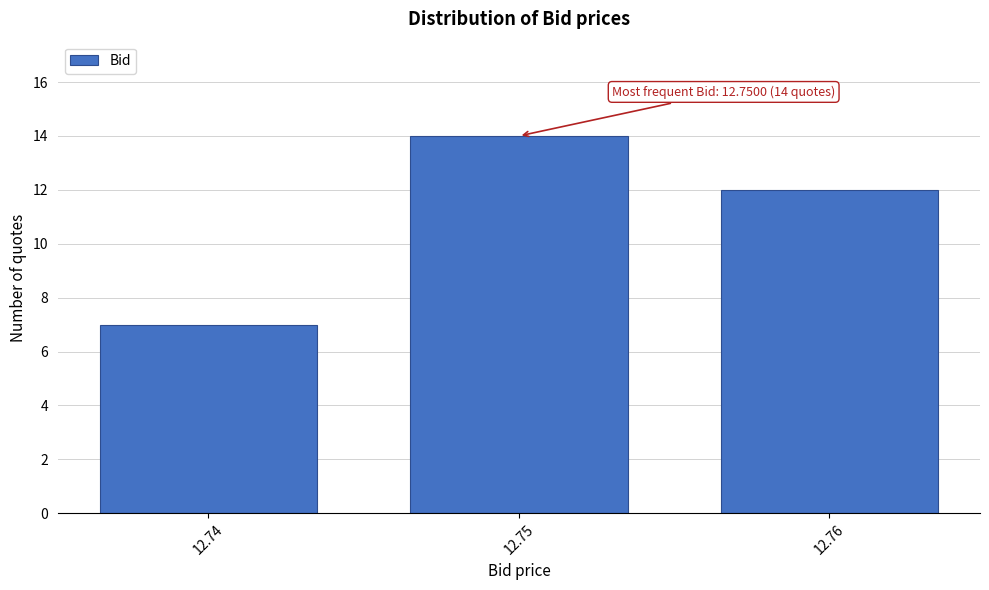

Reading left to right, transcribe all the data shown in this chart.

7	14	12